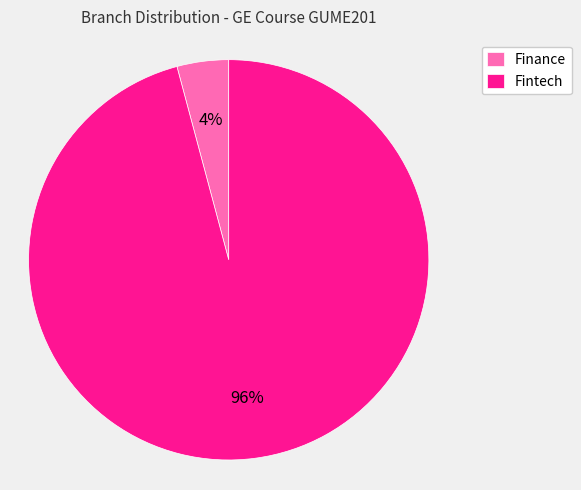

Combined, do Finance and Fintech account for over 50%?

Yes